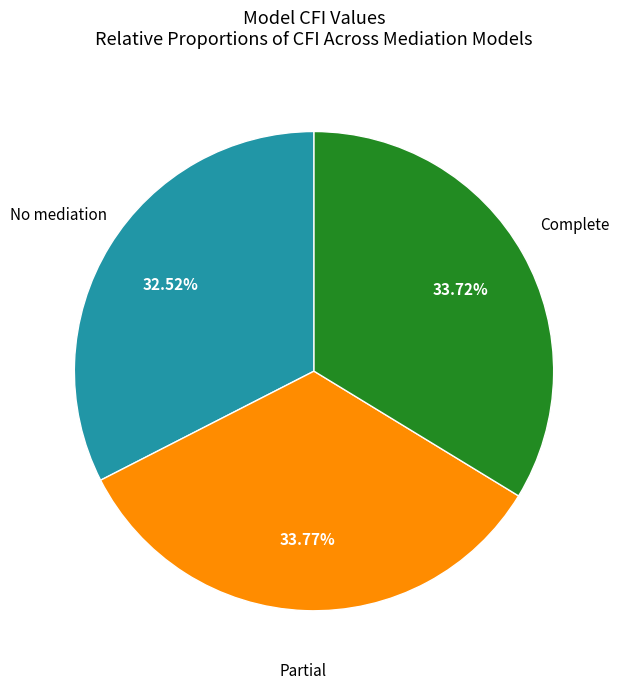

Is there a majority slice in this chart?

No